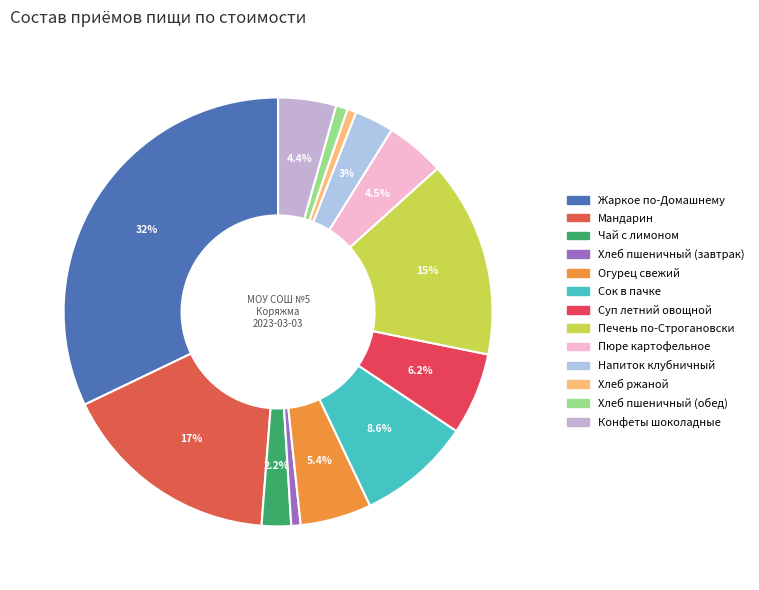

Is it true that Конфеты шоколадные is 4% of the pie?

True